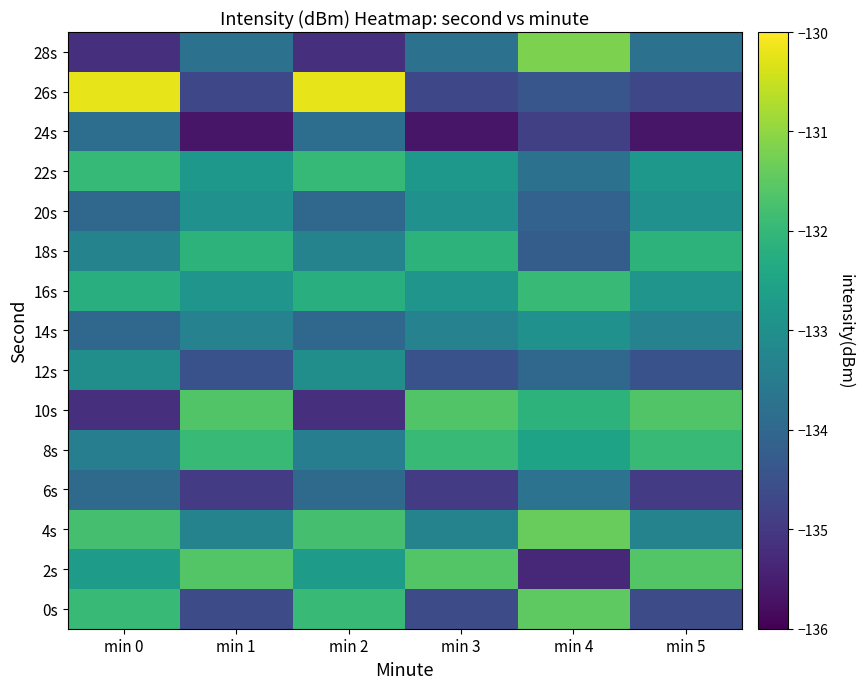

What is the total value across all series at min 2?

-1996.7